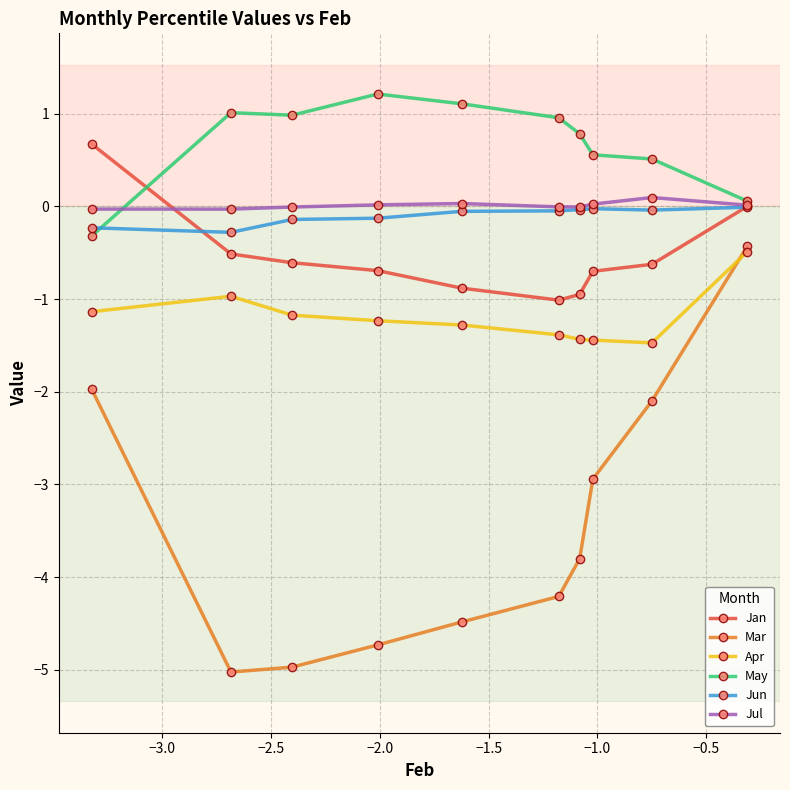

How many lines are shown in the chart?

6